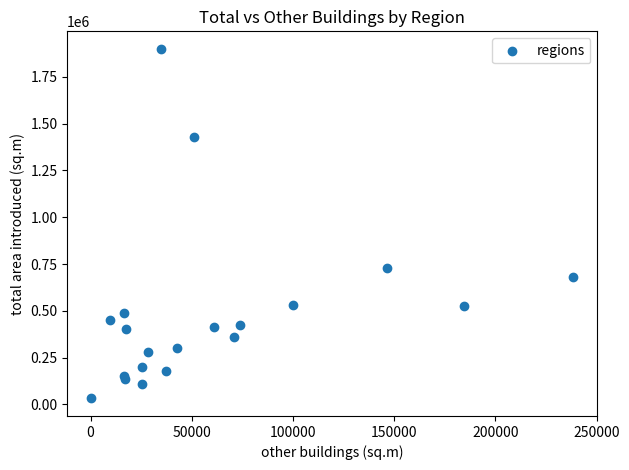

What Y value in the scatter plot is closest to 965706?

729065